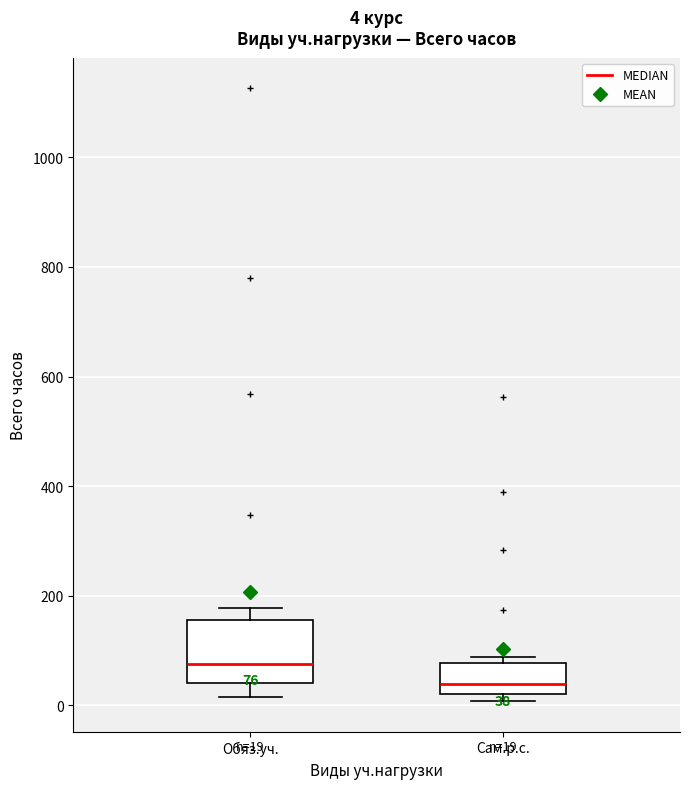

Which box is the tallest, from its lower edge to its upper edge?

Обяз.уч.